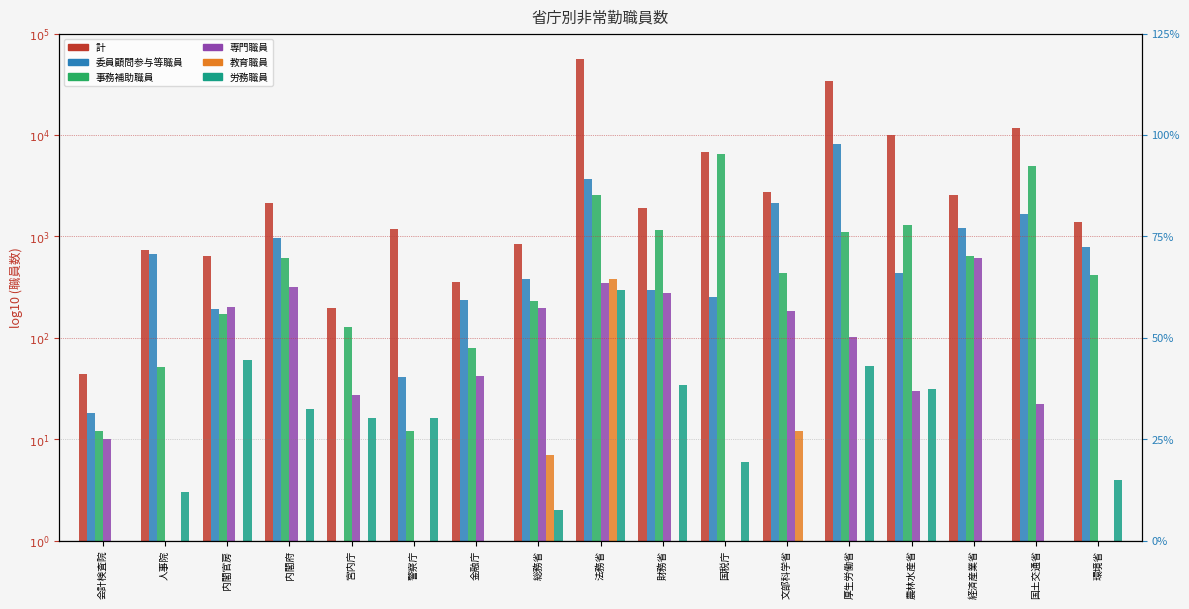

Which series has the largest total across all categories?

計